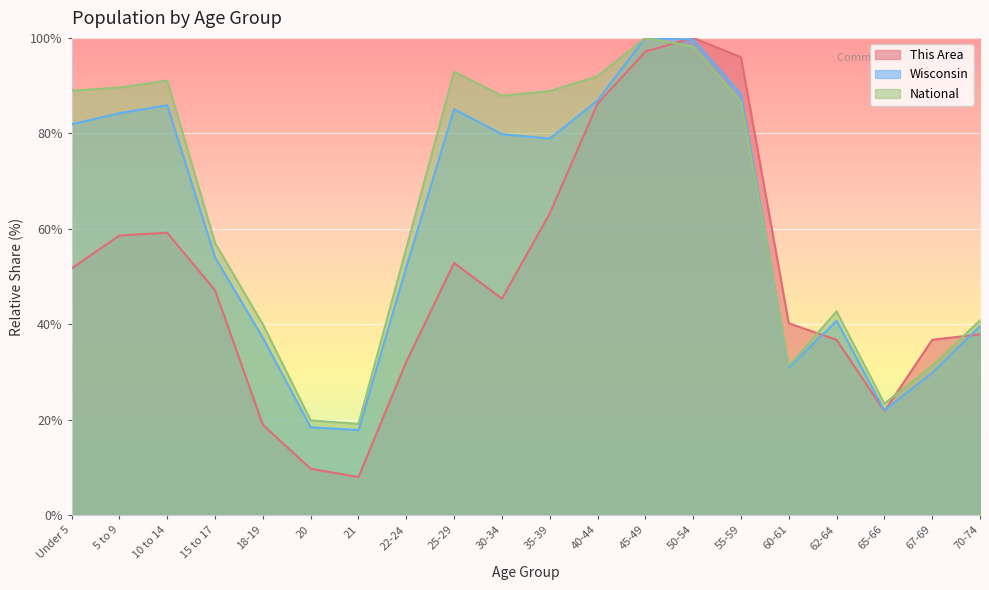

What is the label of the 9th point from the left?

25-29